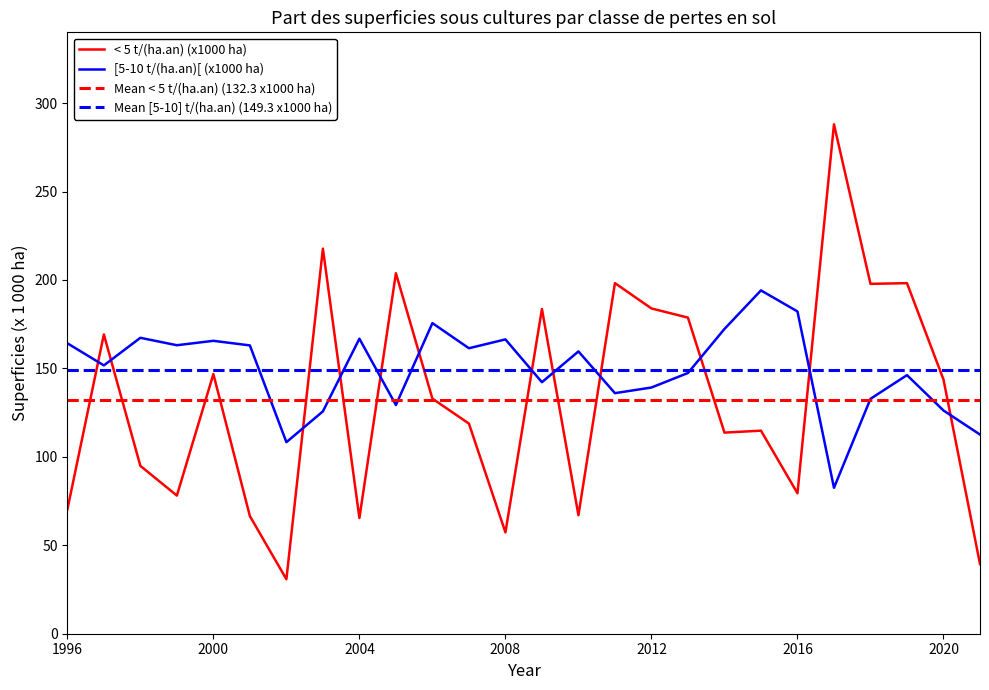

Which series changed the most between 1999 and 2017?

< 5 t/(ha.an) (x1000 ha)